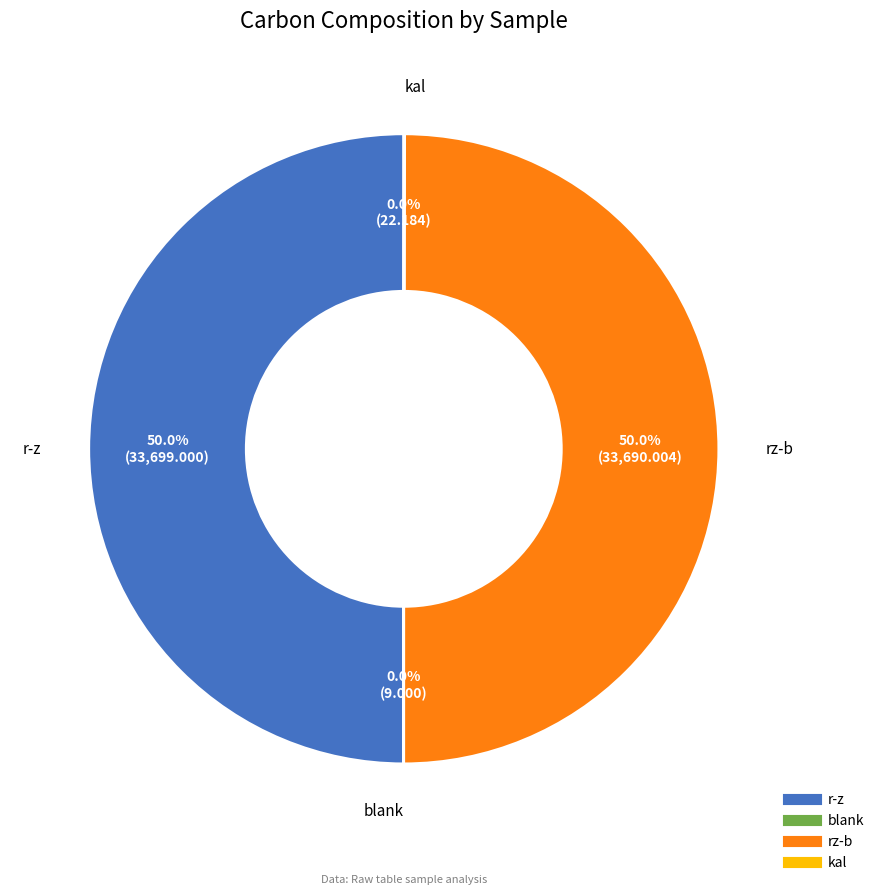

What percentage is NOT represented by r-z?

50.0%